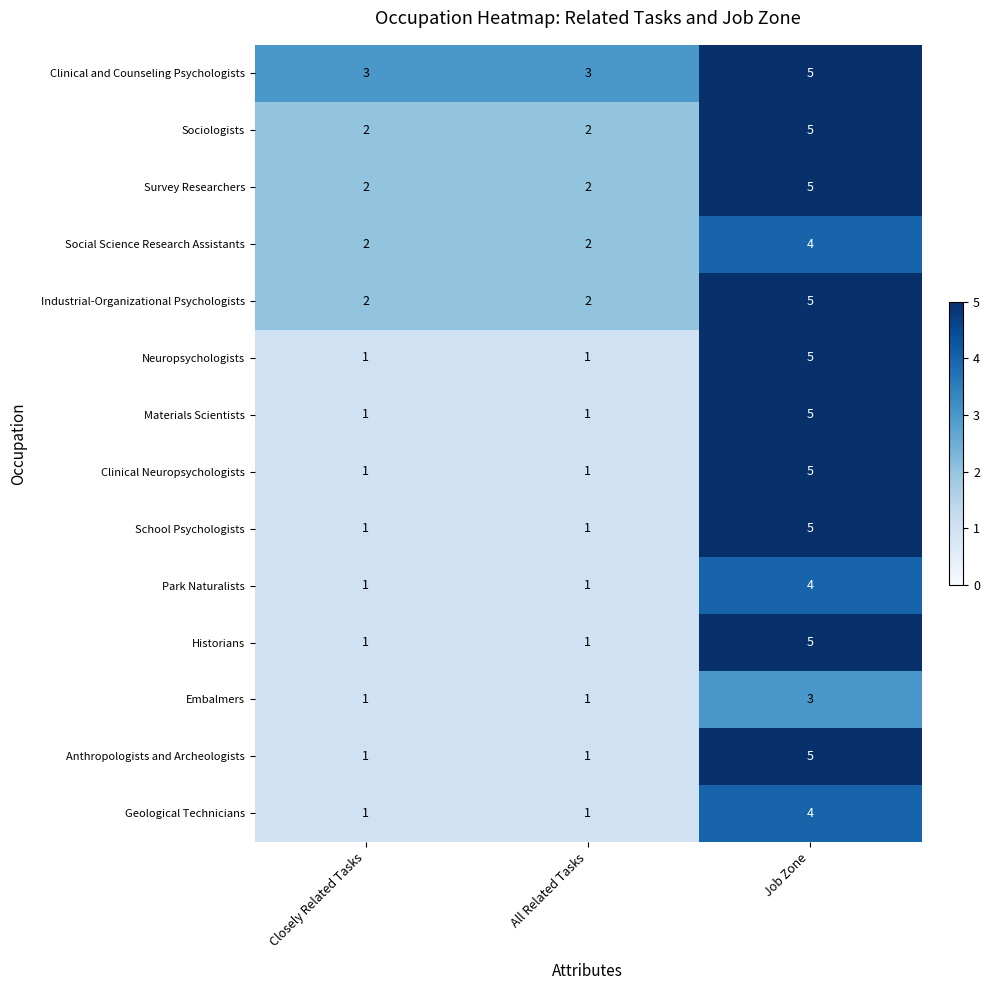

Which label corresponds to the largest value in the chart?

Job Zone